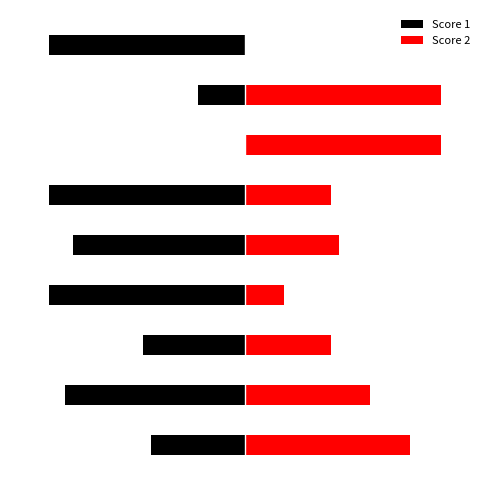

What is the sum of all Score 2 values?

126